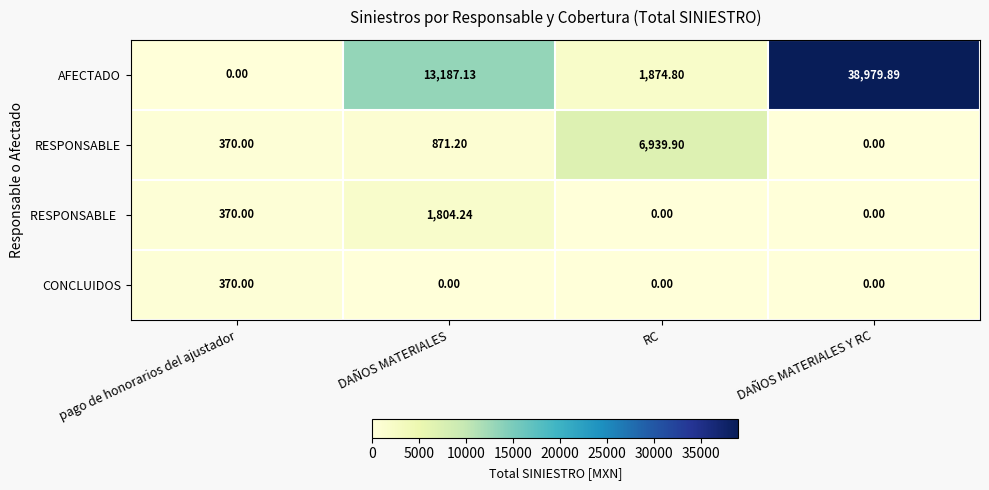

How many data points in RESPONSABLE are less than 871?

2